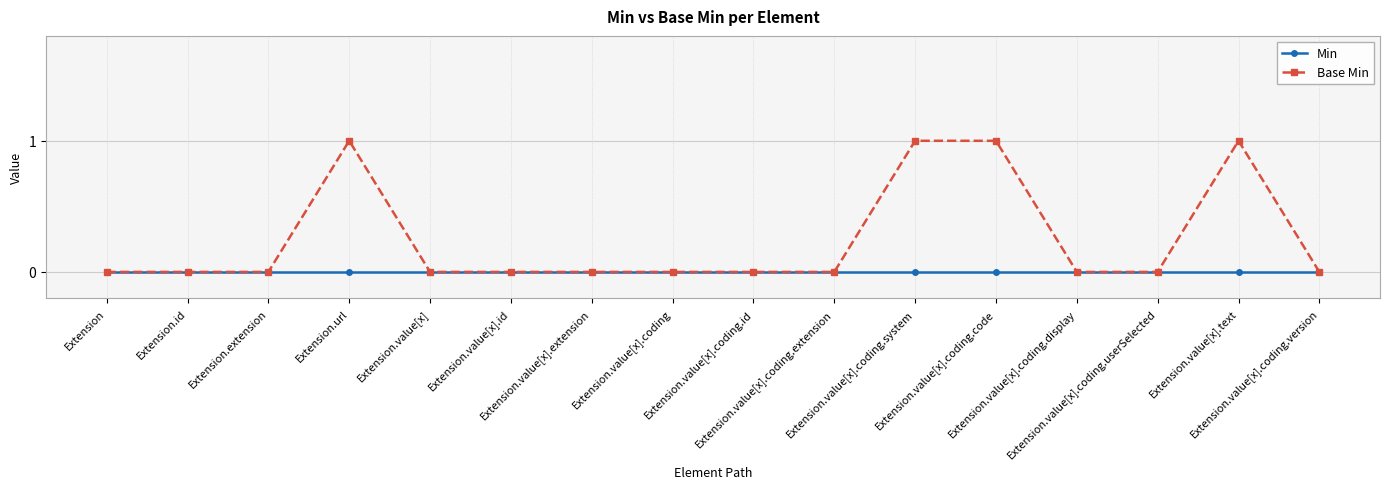

List the series in order of their overall mean, highest first.

Base Min, Min